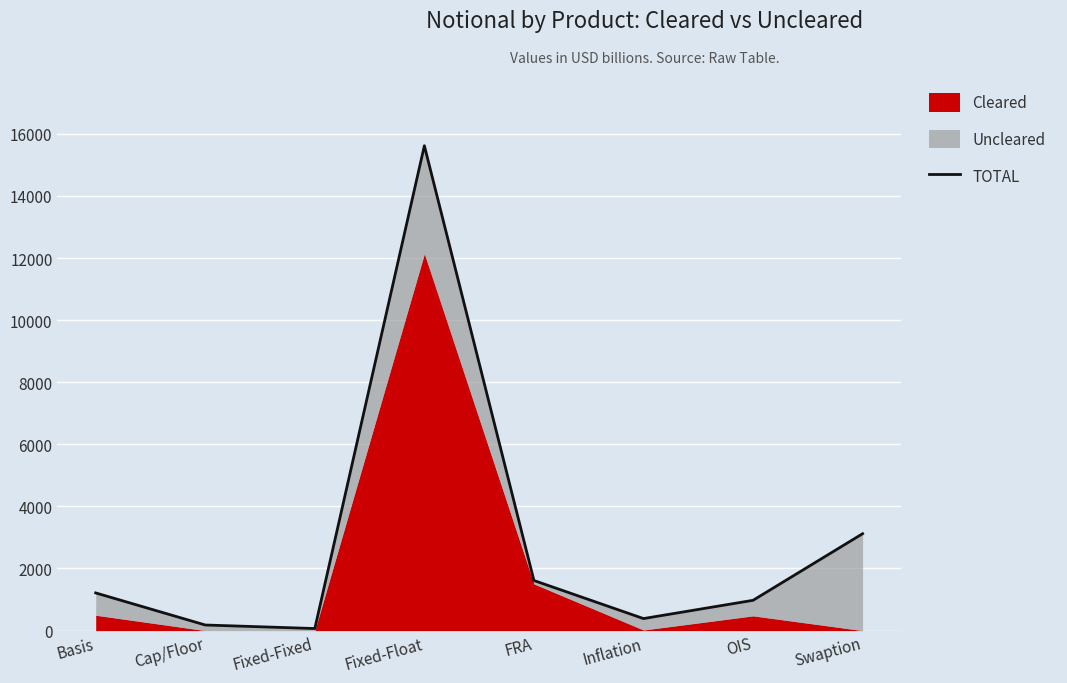

Reading left to right, list all the values displayed in this chart.

Basis=1213	Cap/Floor=180	Fixed-Fixed=66	Fixed-Float=15616	FRA=1613	Inflation=387	OIS=975	Swaption=3120